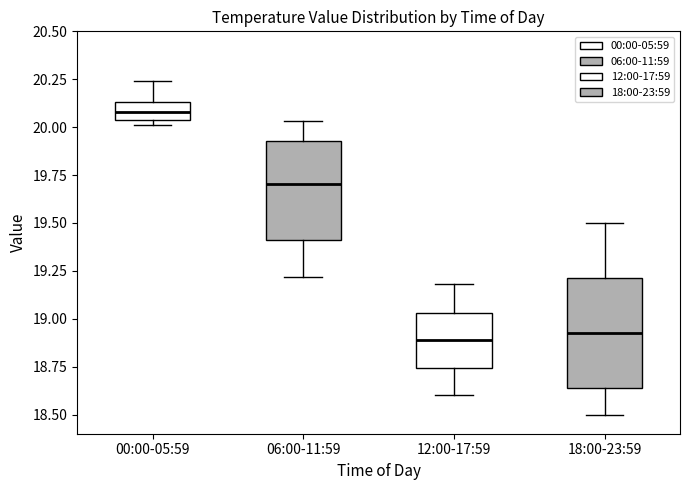

Reading left to right, read every box against the y-axis: the position of its median line, the range the box covers, and the ends of its whiskers. The values are not printed on the chart, so give them approximately, as read against the axis.

00:00-05:59: median 20.10, box 20.05 to 20.15, whiskers 20.00 to 20.25
06:00-11:59: median 19.70, box 19.40 to 19.95, whiskers 19.20 to 20.05
12:00-17:59: median 18.90, box 18.75 to 19.05, whiskers 18.60 to 19.20
18:00-23:59: median 18.95, box 18.65 to 19.20, whiskers 18.50 to 19.50